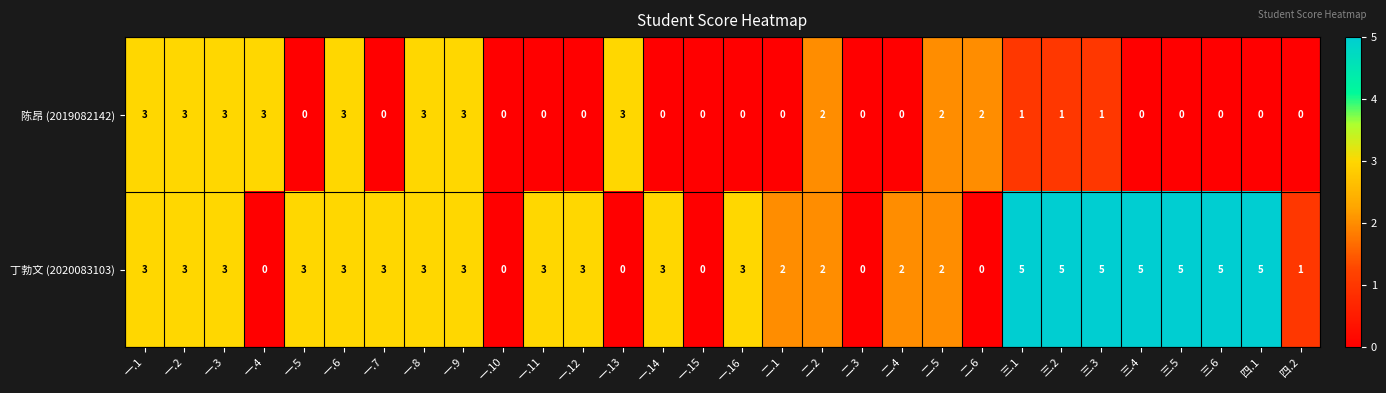

Which series has the largest range (max minus min)?

丁勃文 (2020083103)